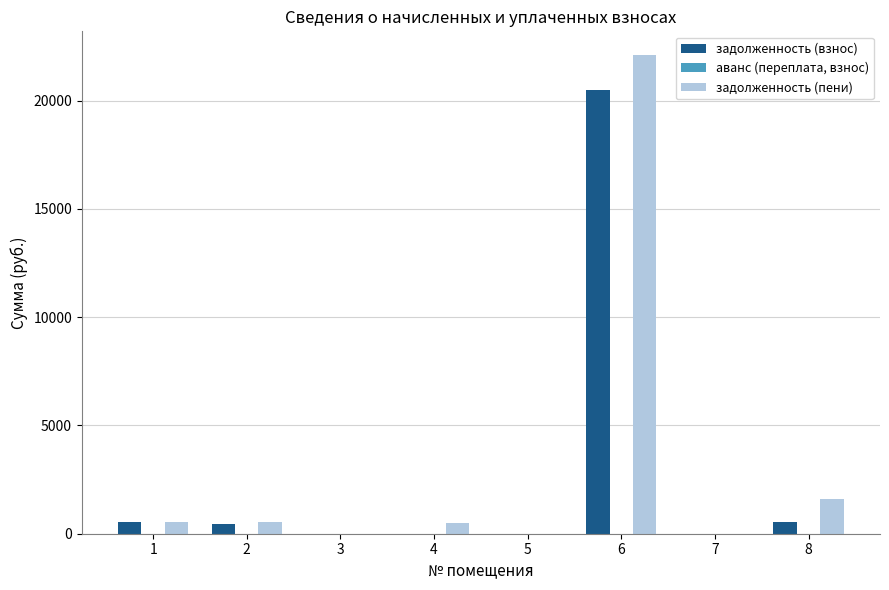

Between 6 and 8, which series saw the biggest shift?

задолженность (пени)